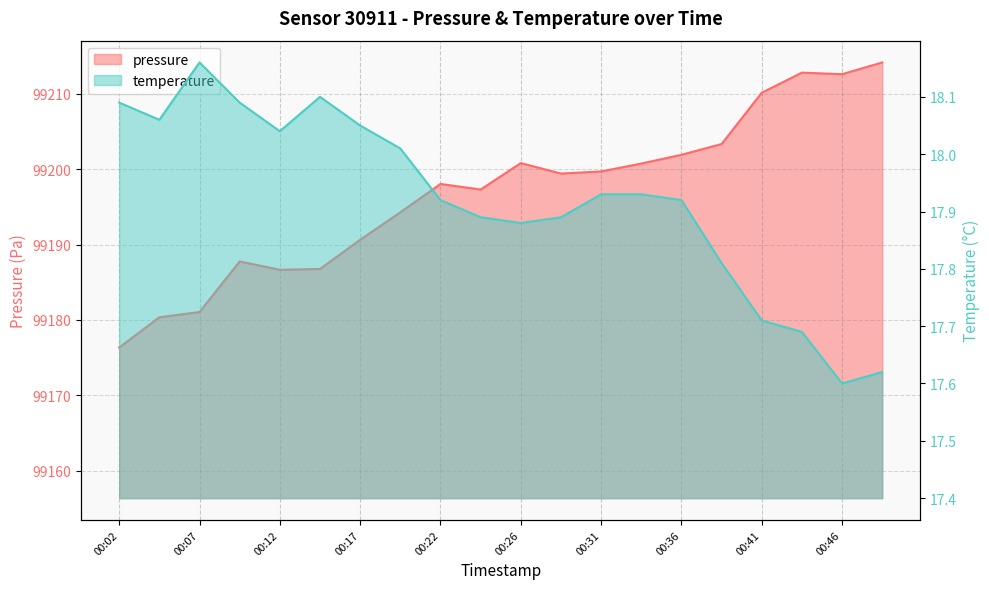

What is the difference between the highest and lowest values at 00:36?

99184.0